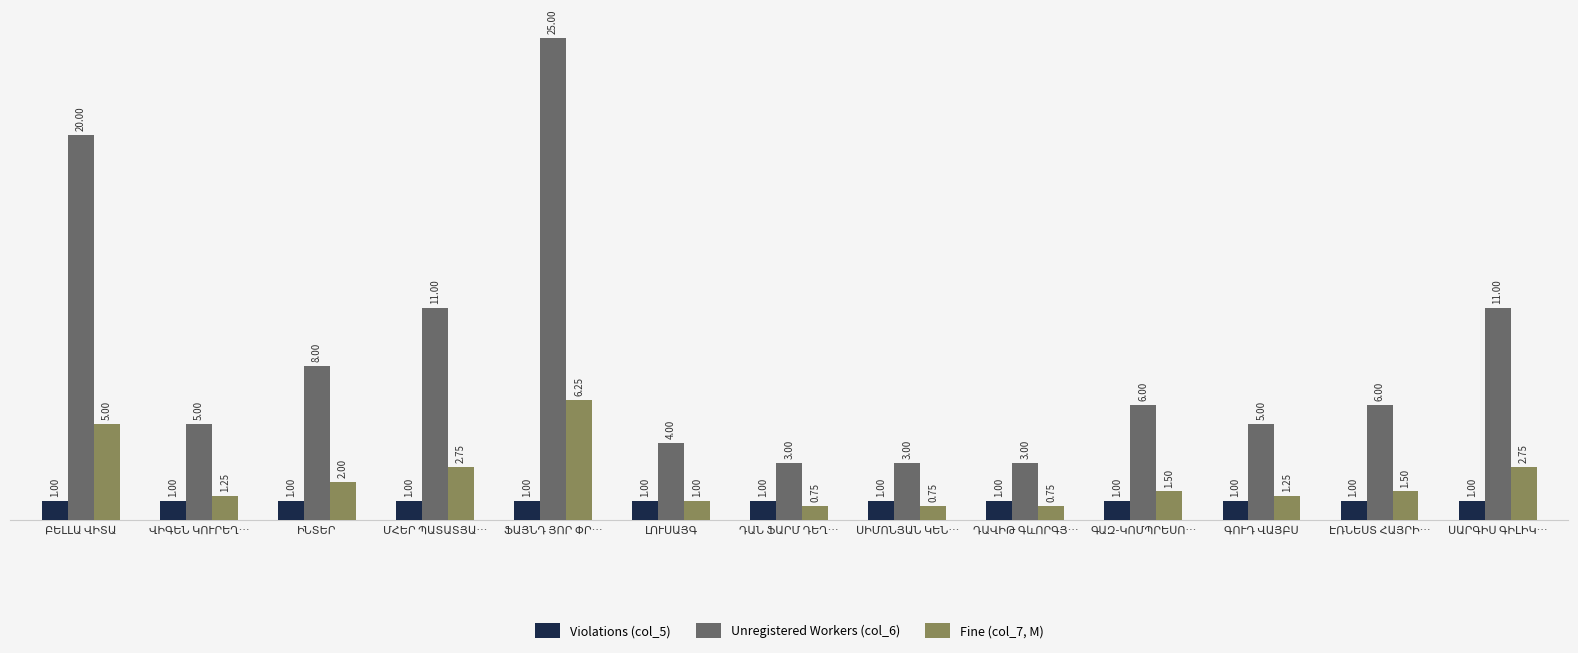

Which series has the largest total across all categories?

Unregistered Workers (col_6)